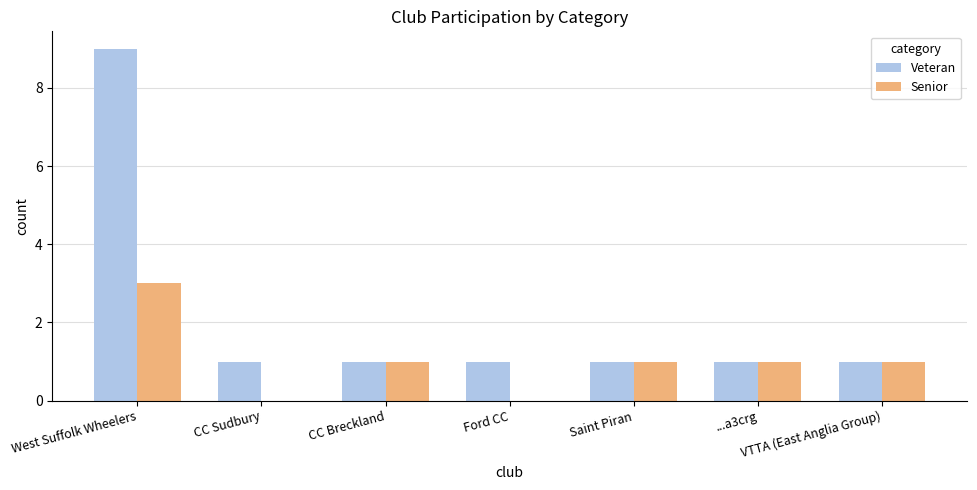

What is the sum of all Senior values?

7